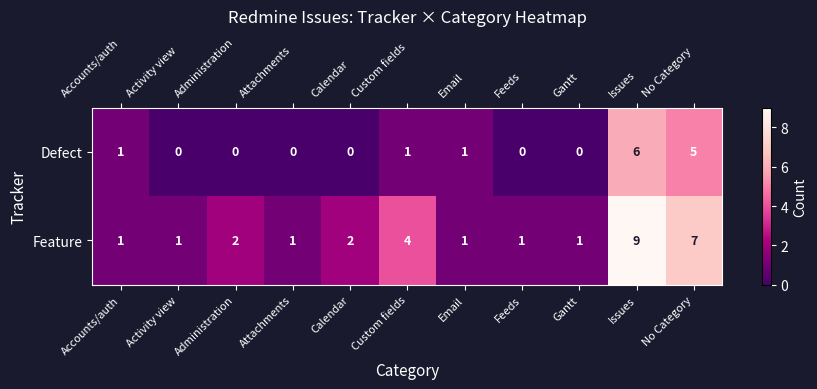

What is the maximum value for Defect?

6